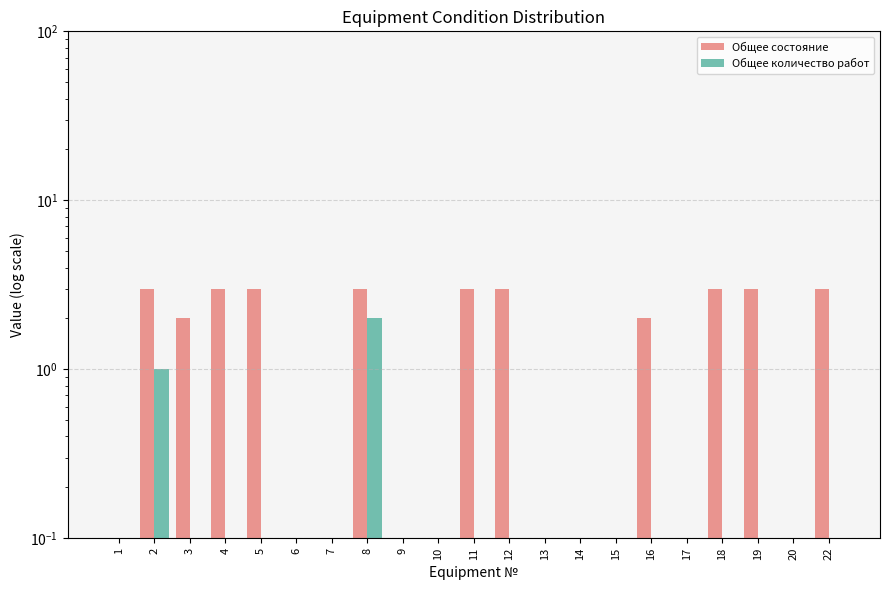

Is it true that Общее количество работ equals 0.0 at 9?

False